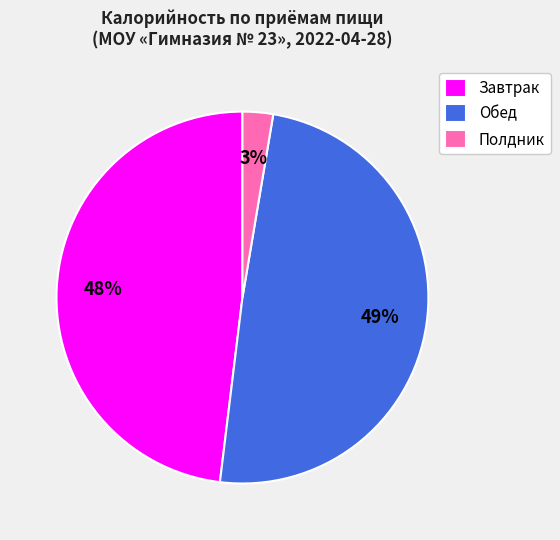

How many slices are in this pie chart?

3